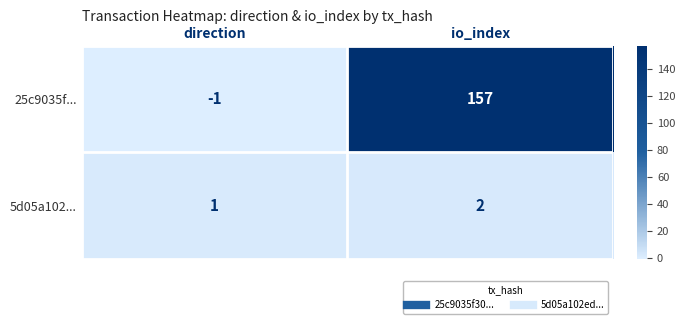

Which series has the largest total across all categories?

25c9035f...